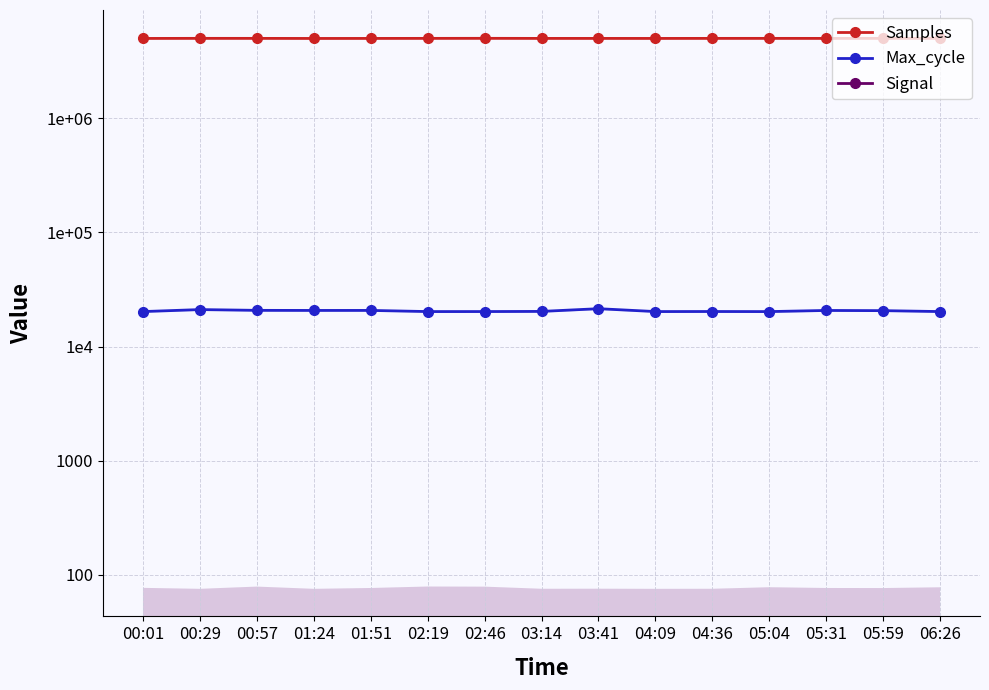

Where is Samples nearest to the value 5002058?

04:36